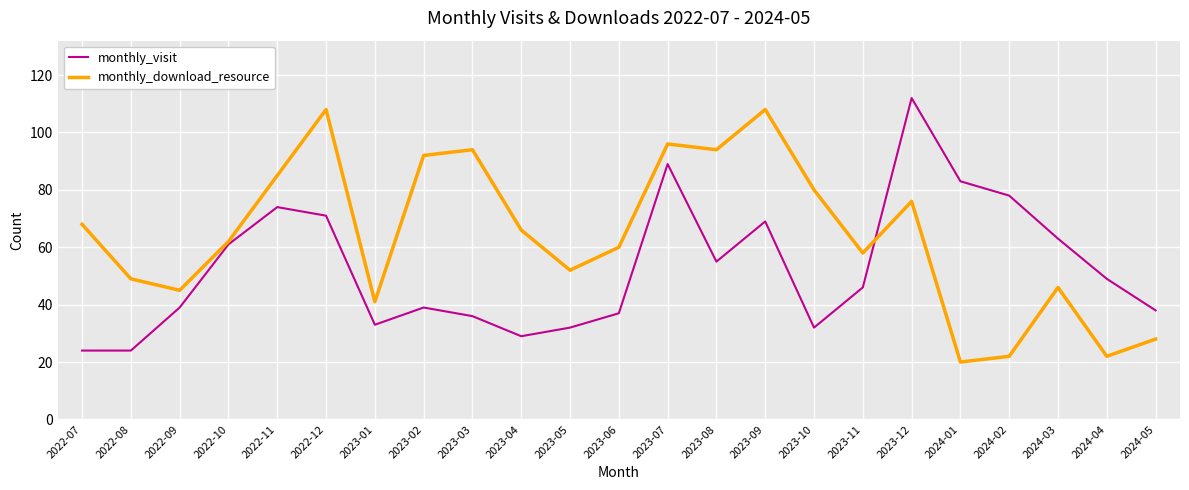

Is it true that monthly_visit equals 71 at 2022-12?

True